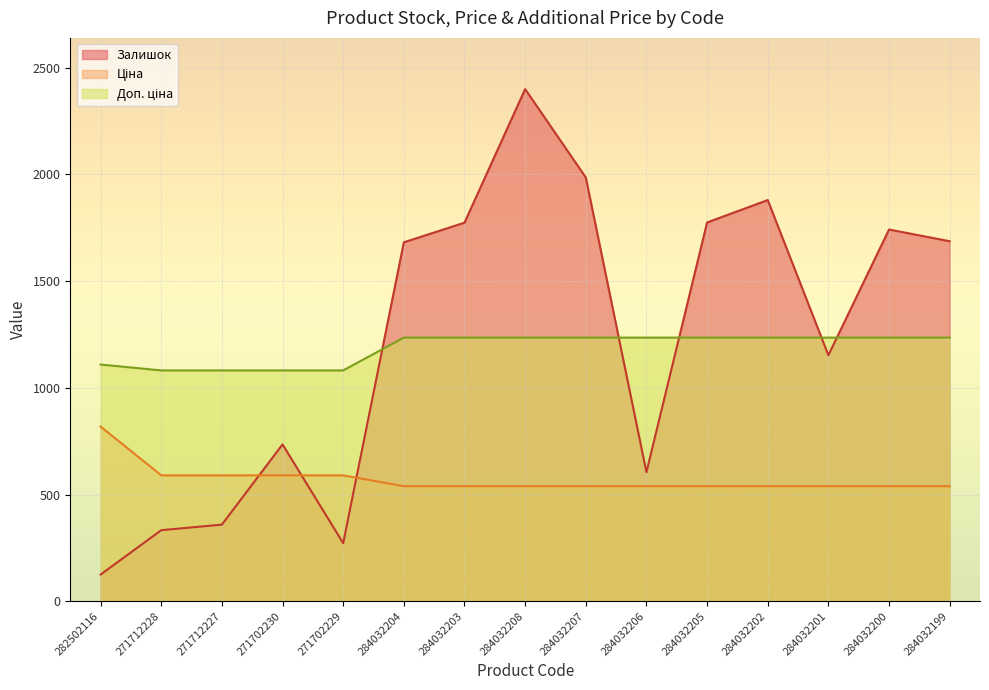

What is the total value across all series at 284032206?

2379.4